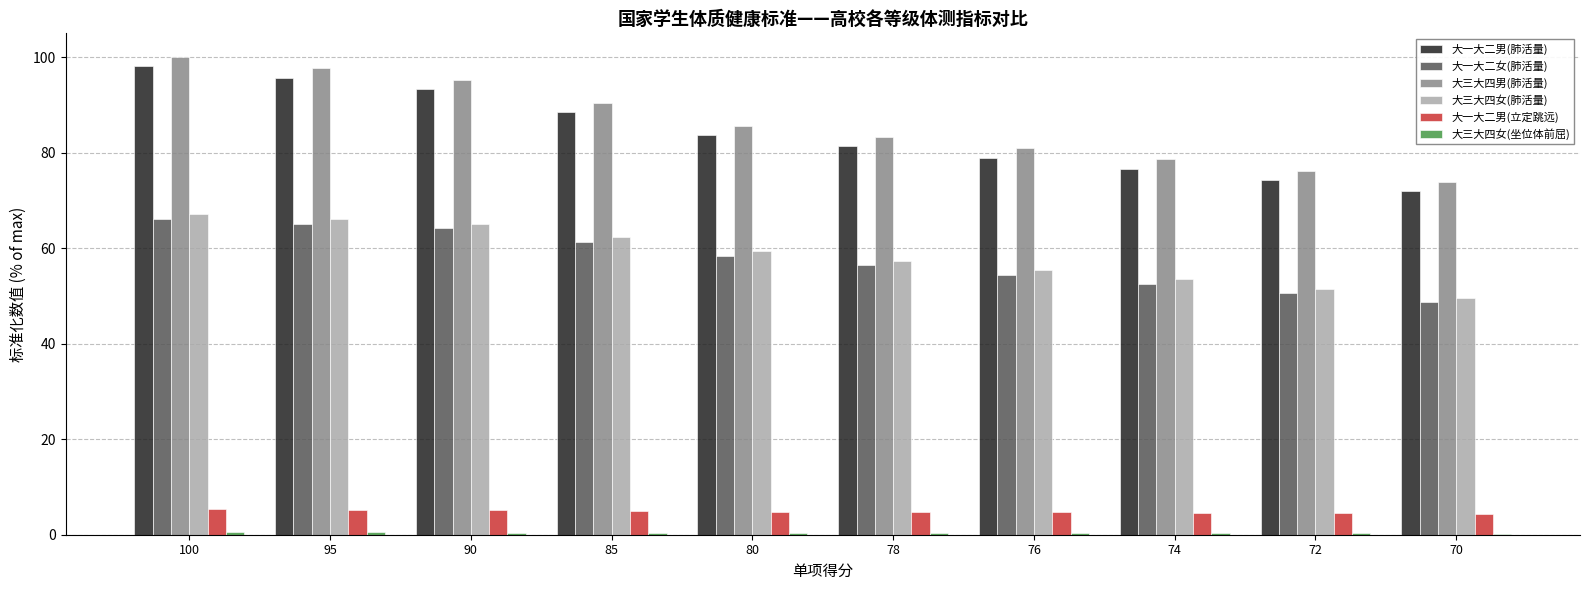

Is the value of 大一大二男(肺活量) at 72 greater than the value of 大一大二男(立定跳远) at 85?

Yes